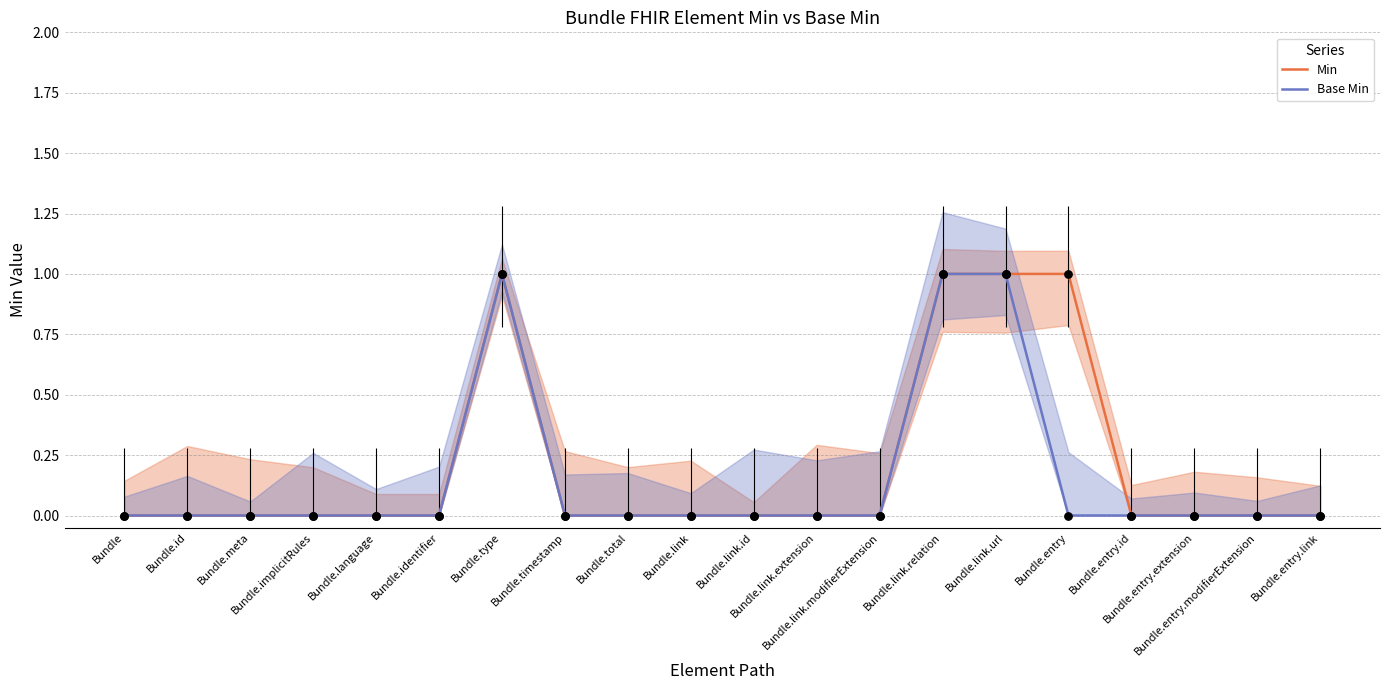

At how many categories does at least one series exceed 0?

4